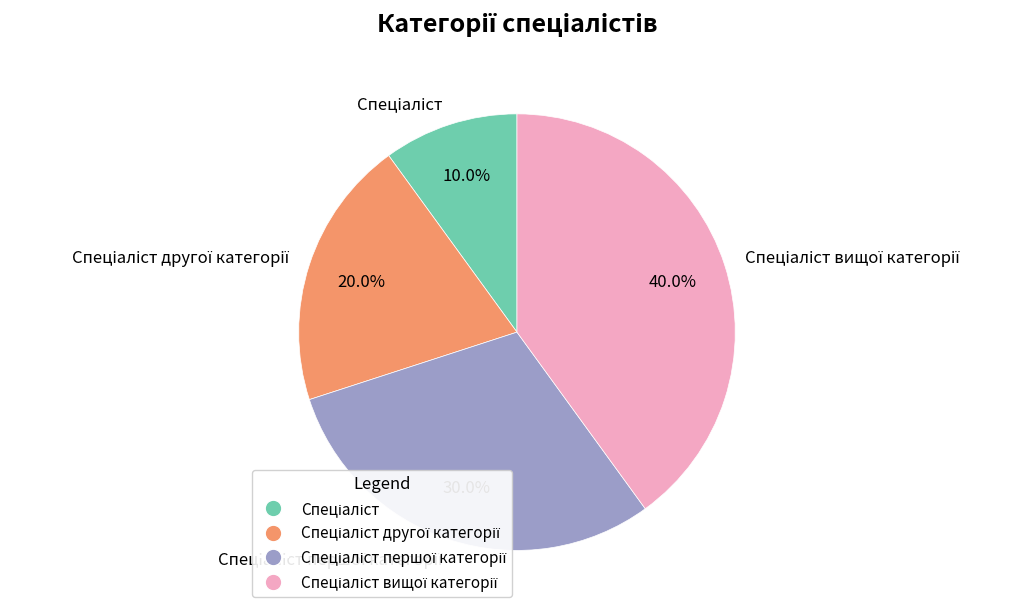

Is there any slice that represents more than half of the pie?

No